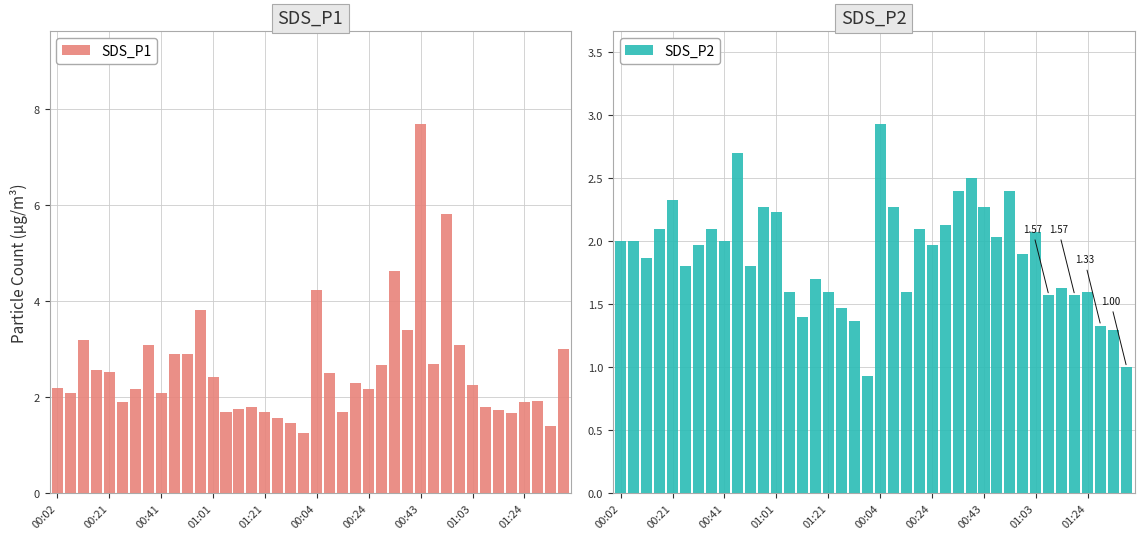

Which has a higher value, 16 or 35?

16